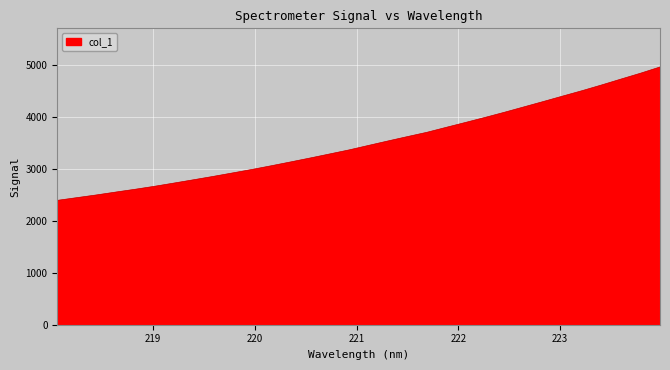

What is the maximum value shown in the chart?

4966.2